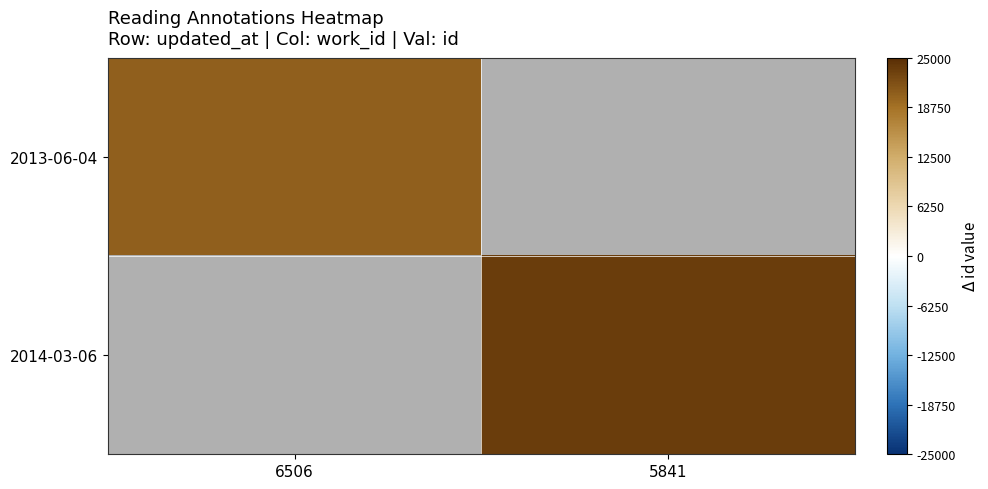

List the series in order of their overall mean, highest first.

2013-06-04, 2014-03-06